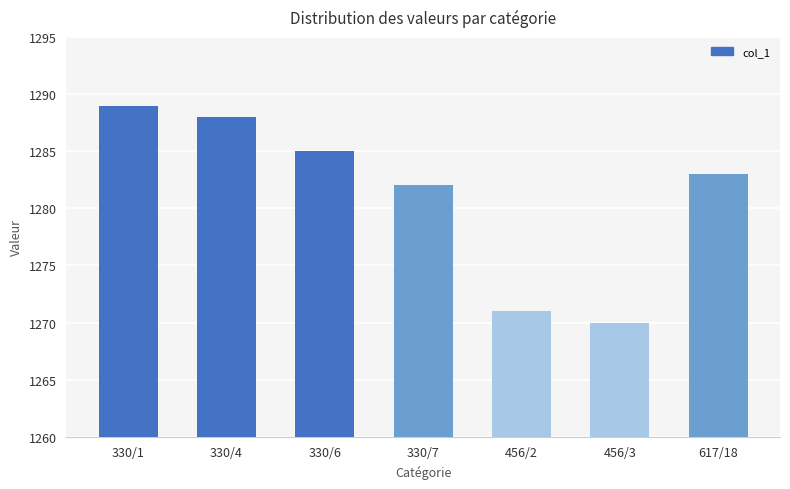

What is the average value?

1281